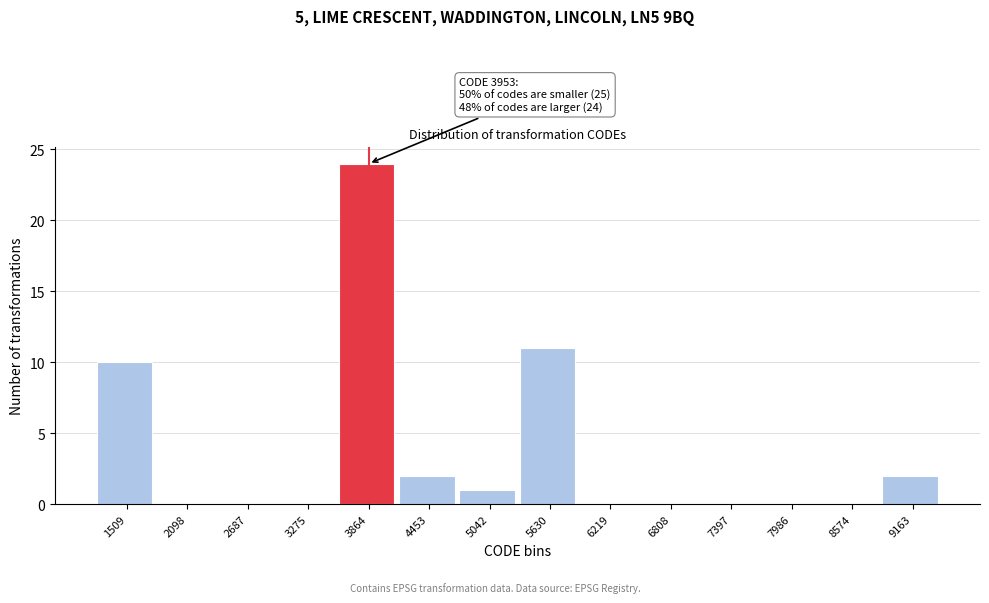

Reading right to left, transcribe all the data shown in this chart.

9163=2	8574=0	7986=0	7397=0	6808=0	6219=0	5630=11	5042=1	4453=2	3864=24	3275=0	2687=0	2098=0	1509=10